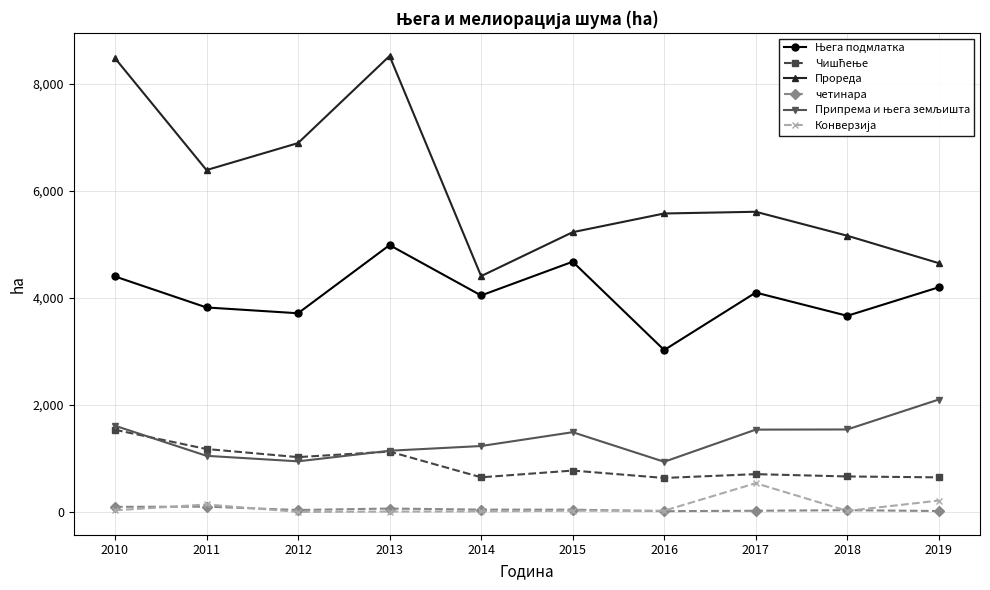

Which series has the widest spread of values?

Прореда